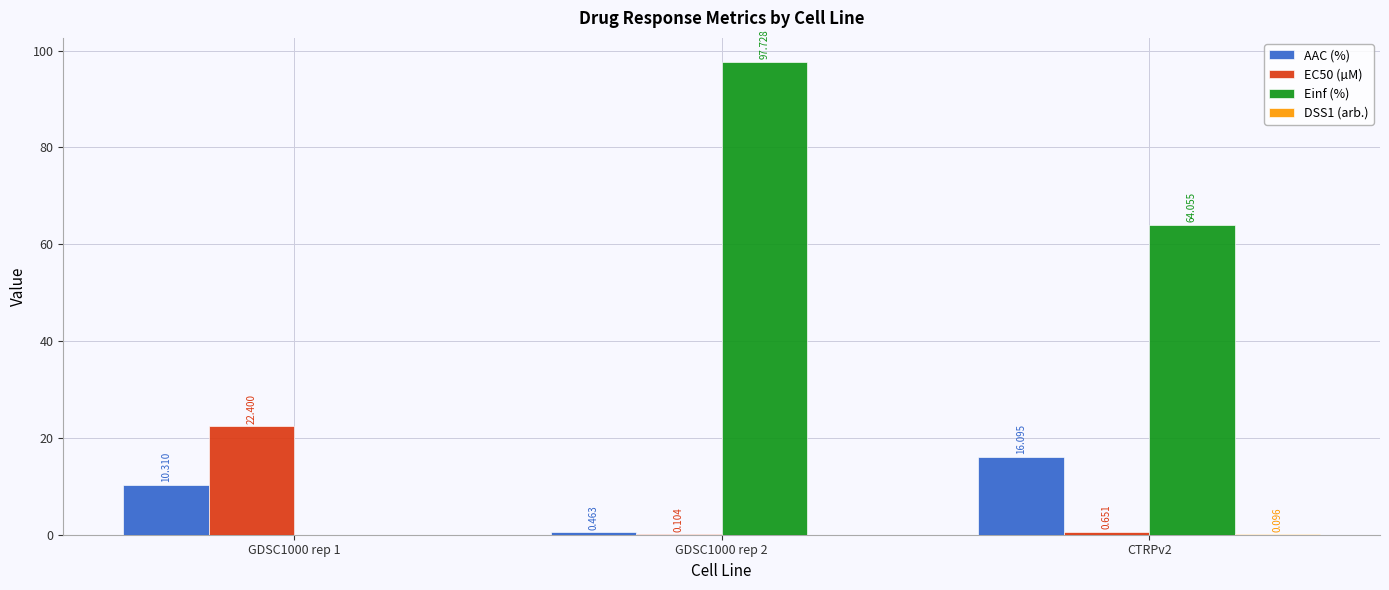

What is the maximum value for EC50 (µM)?

22.4